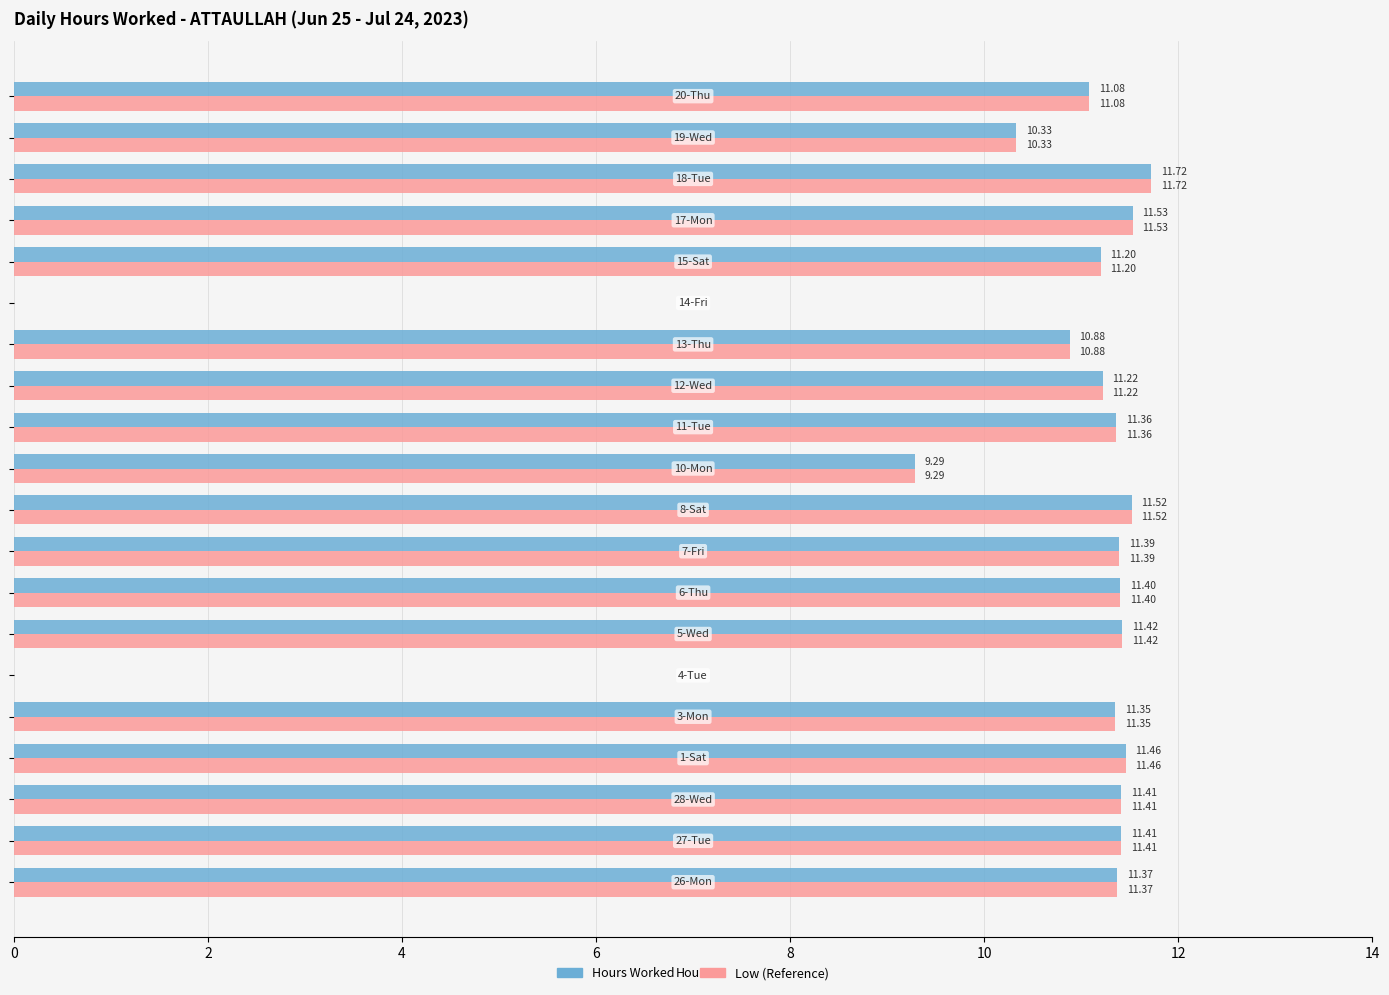

What is the average value of the Low (Reference) series?

10.1